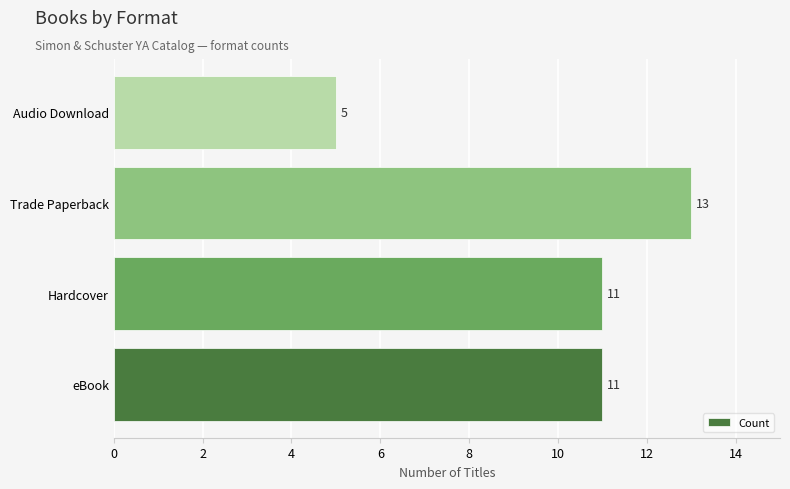

Which category has the lowest value across all series?

Audio Download